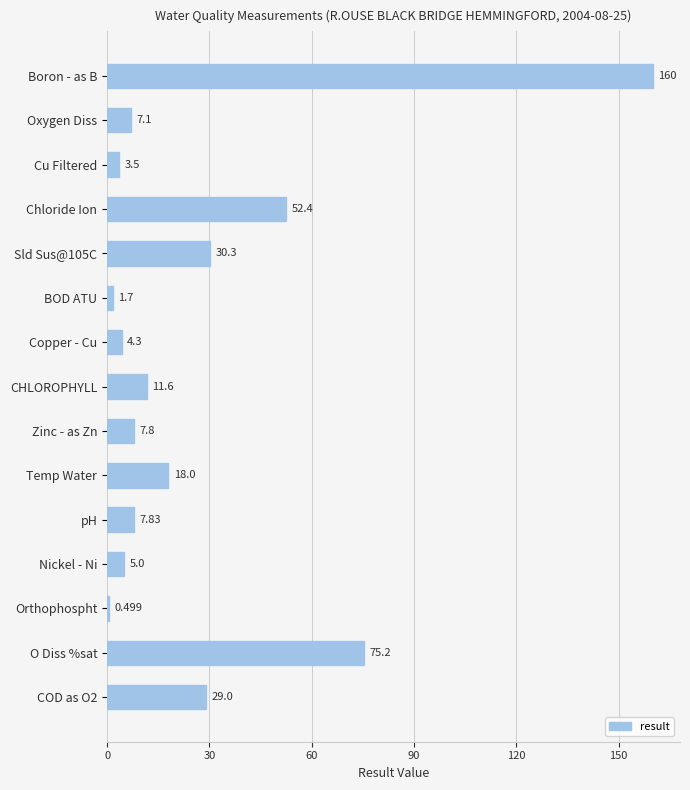

Which has a higher value, Nickel - Ni or Zinc - as Zn?

Zinc - as Zn